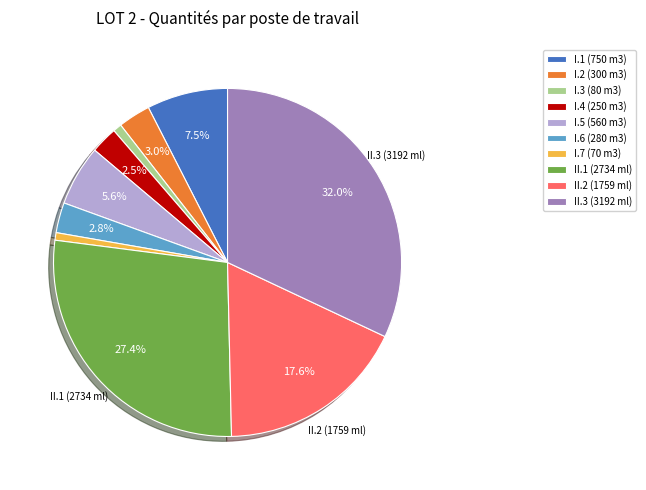

To the nearest percent, what portion does I.3 (80 m3) represent?

1%